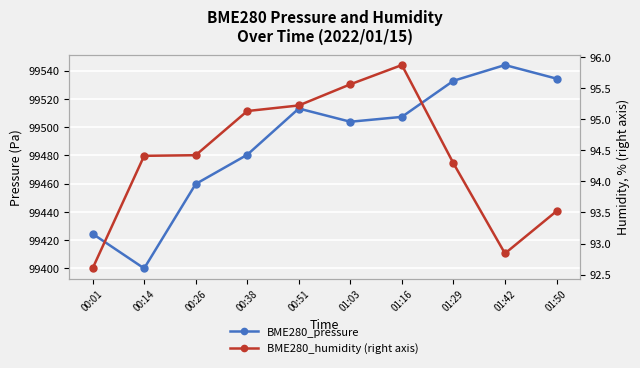

True or false: BME280_pressure and BME280_humidity (right axis) cross at least once.

False